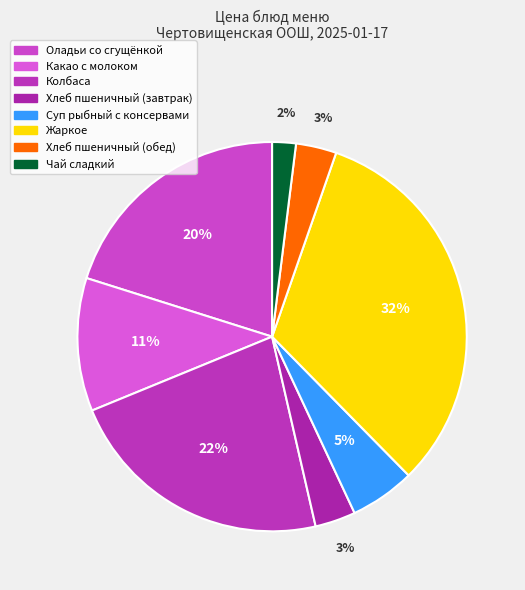

What is the change in value from Колбаса to Суп рыбный с консервами?

-18.1